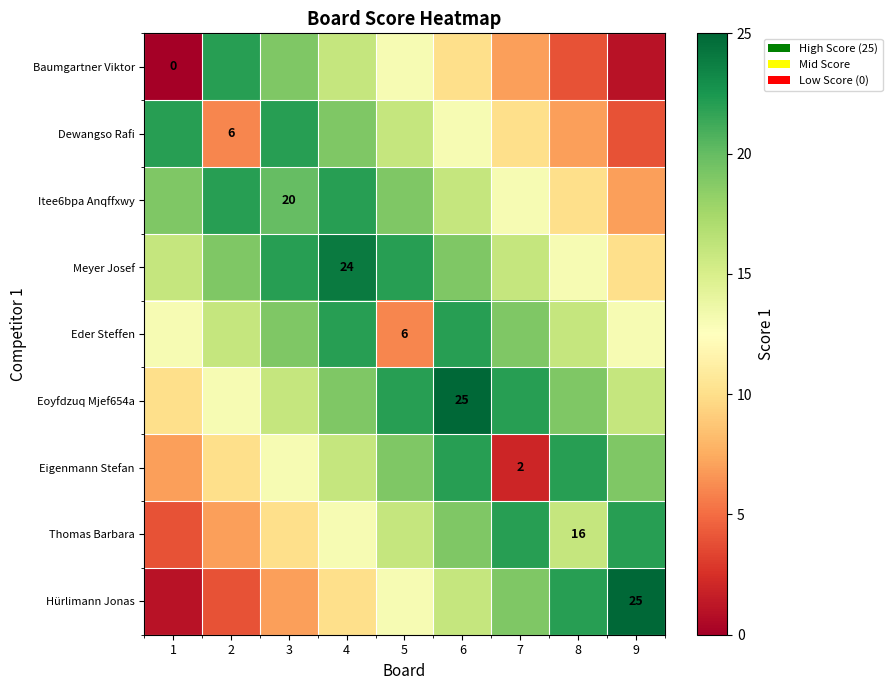

At which label does Baumgartner Viktor reach its peak?

2